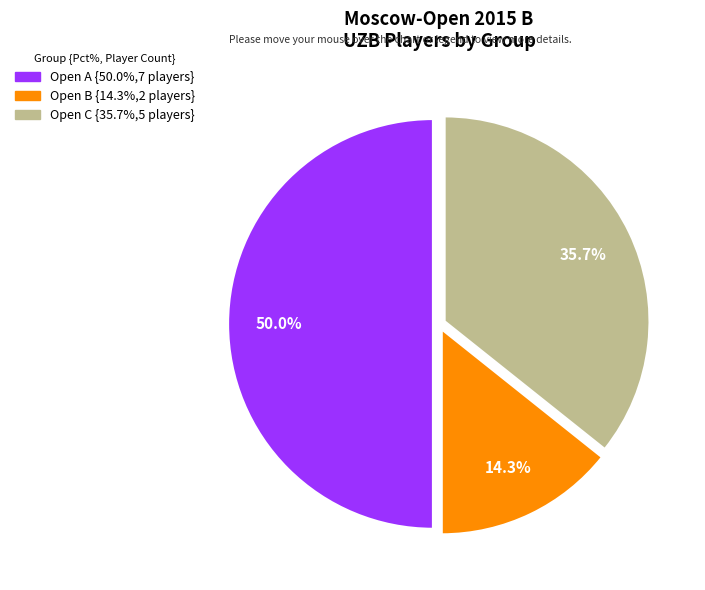

True or false: Open B accounts for 29% of the total.

False